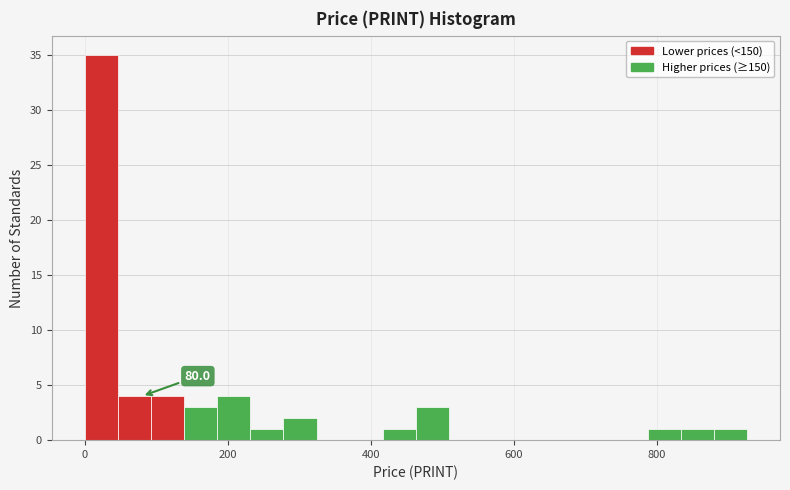

Around what value on the x-axis is the tallest bar? Give the approximate position of its centre, as read against the axis.

20